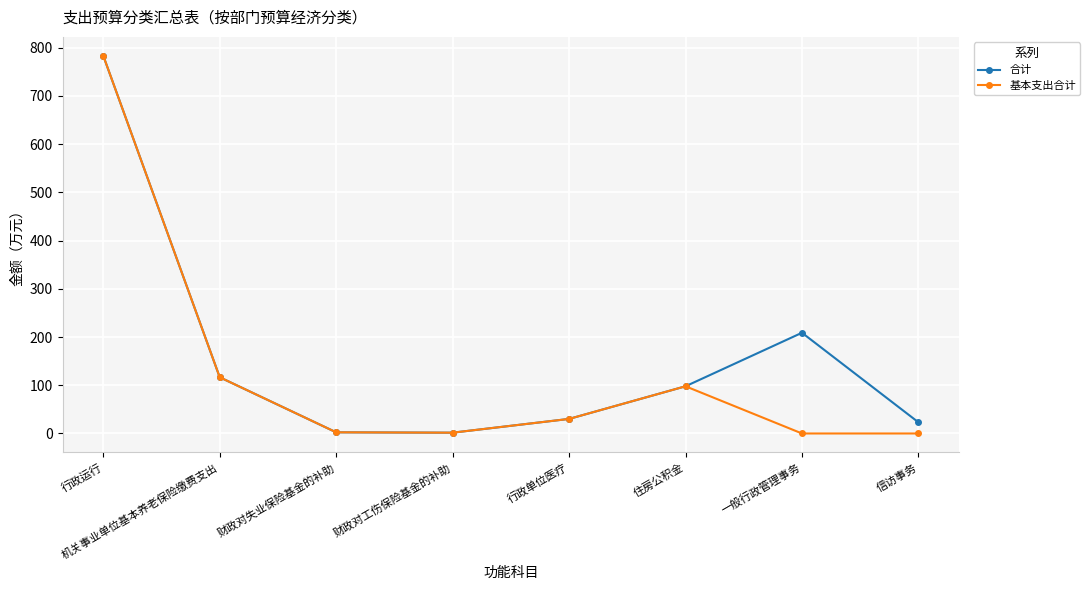

What is the greatest value displayed?

783.1